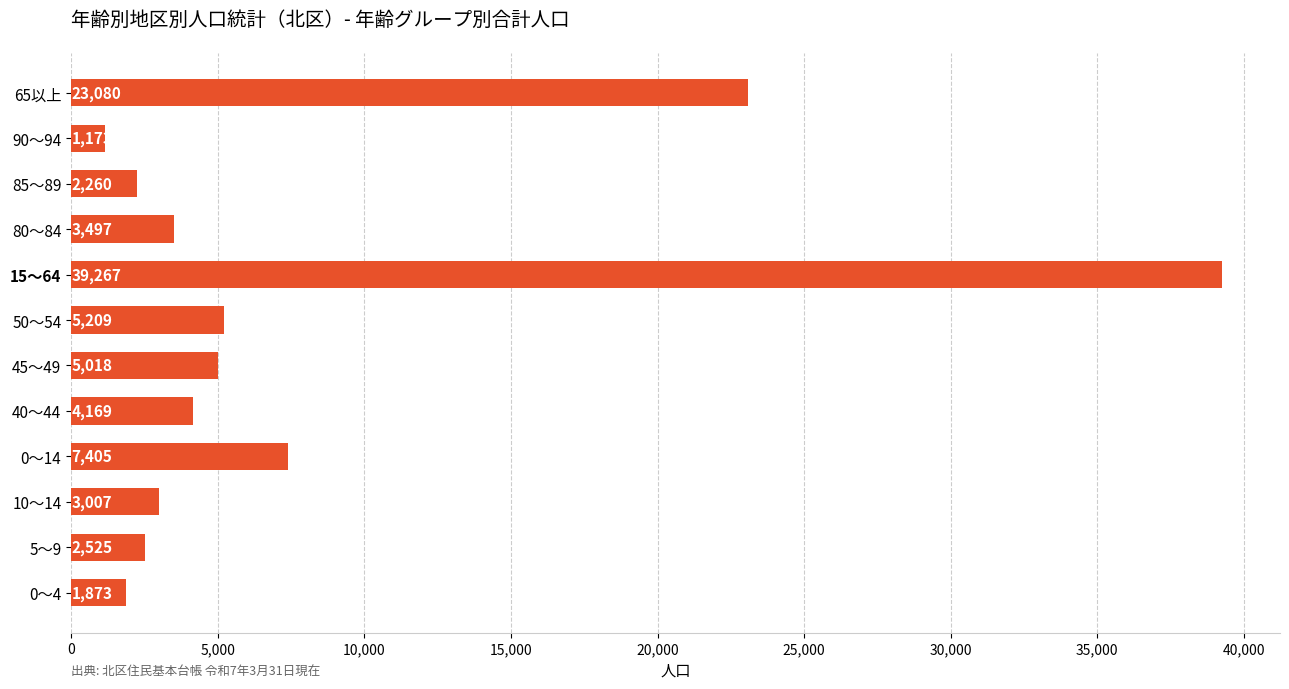

The value at 50～54 is 5209. True or false?

True